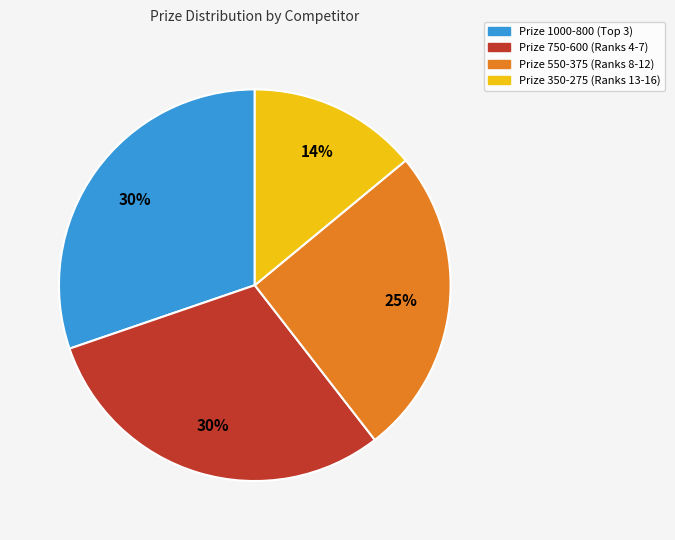

Which has a higher value, Prize 550-375 (Ranks 8-12) or Prize 750-600 (Ranks 4-7)?

Prize 750-600 (Ranks 4-7)